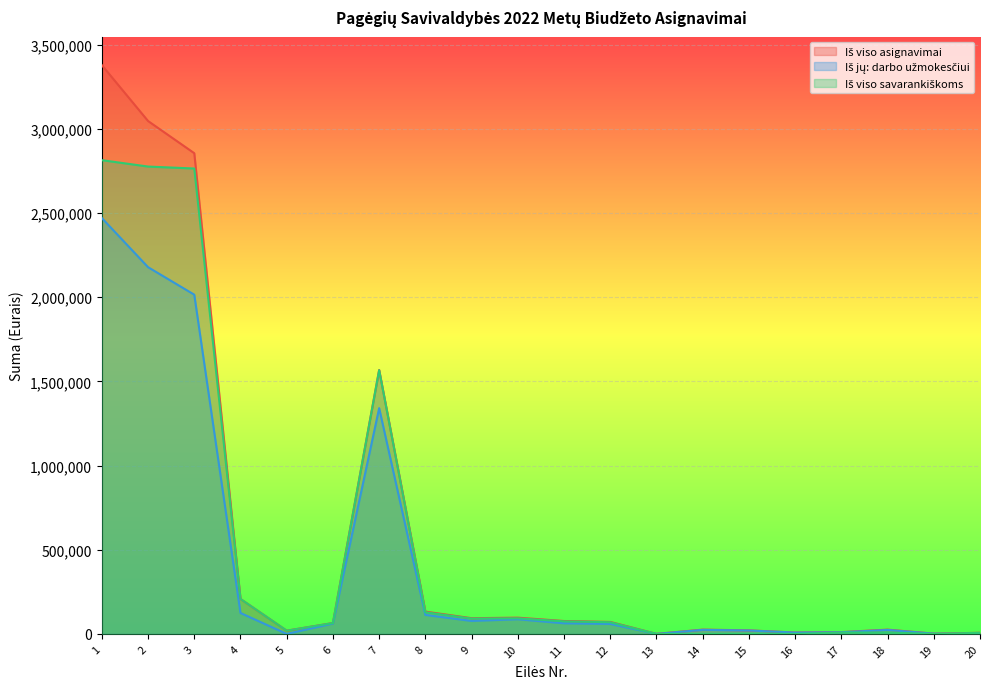

What is the spread (max minus min) of values at 1?

908493